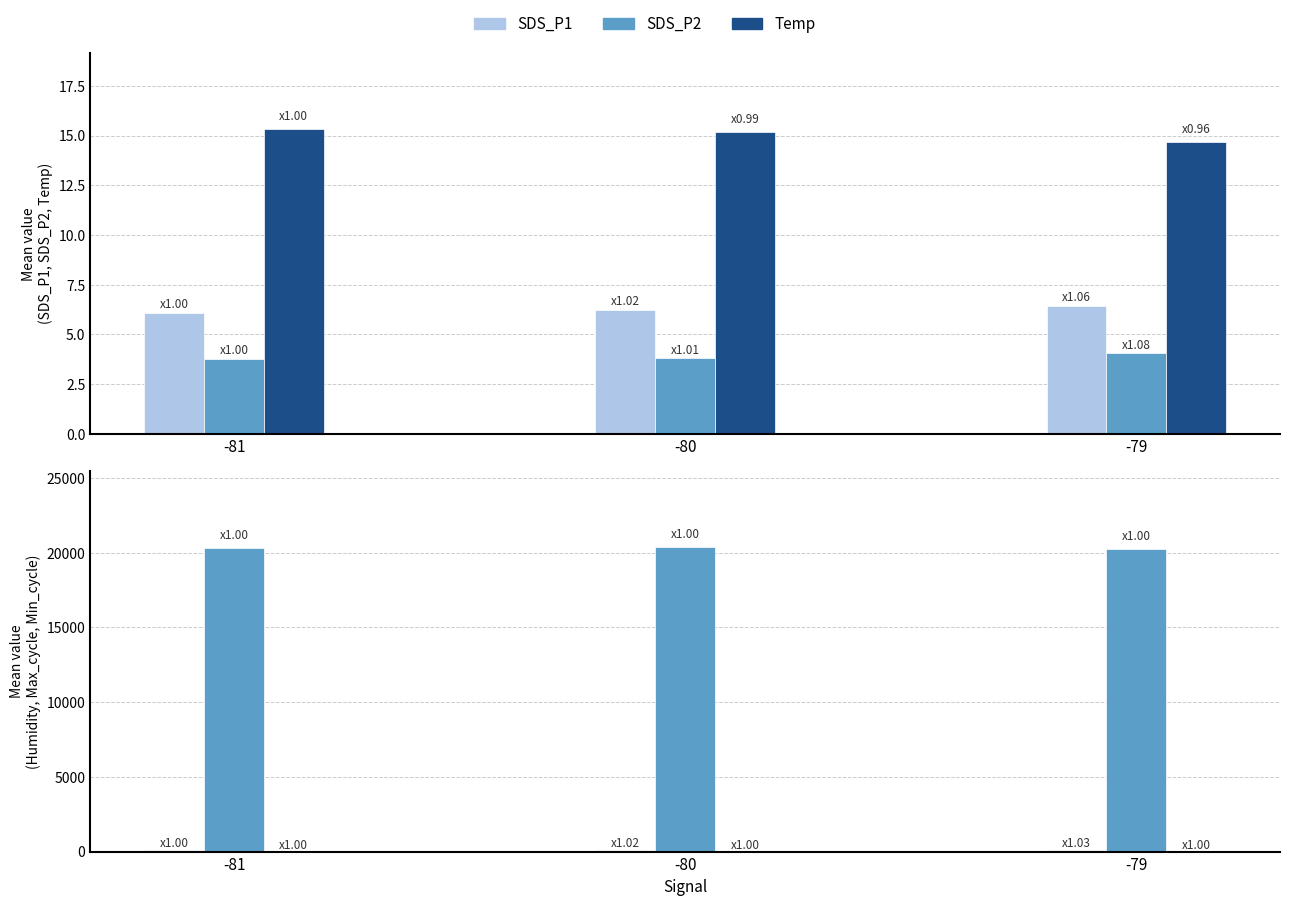

Count the SDS_P2 values in the range 3 to 4.

2